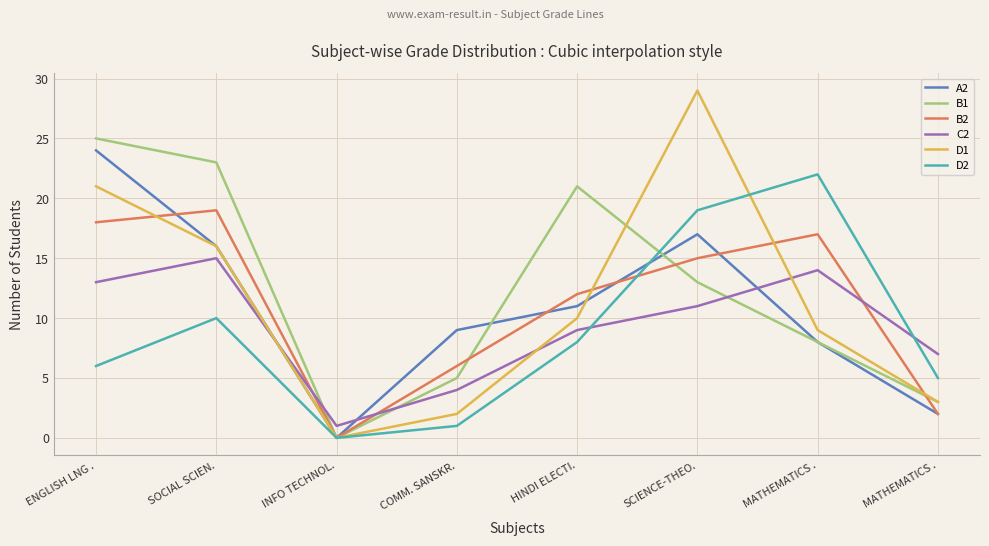

How many lines are shown in the chart?

6